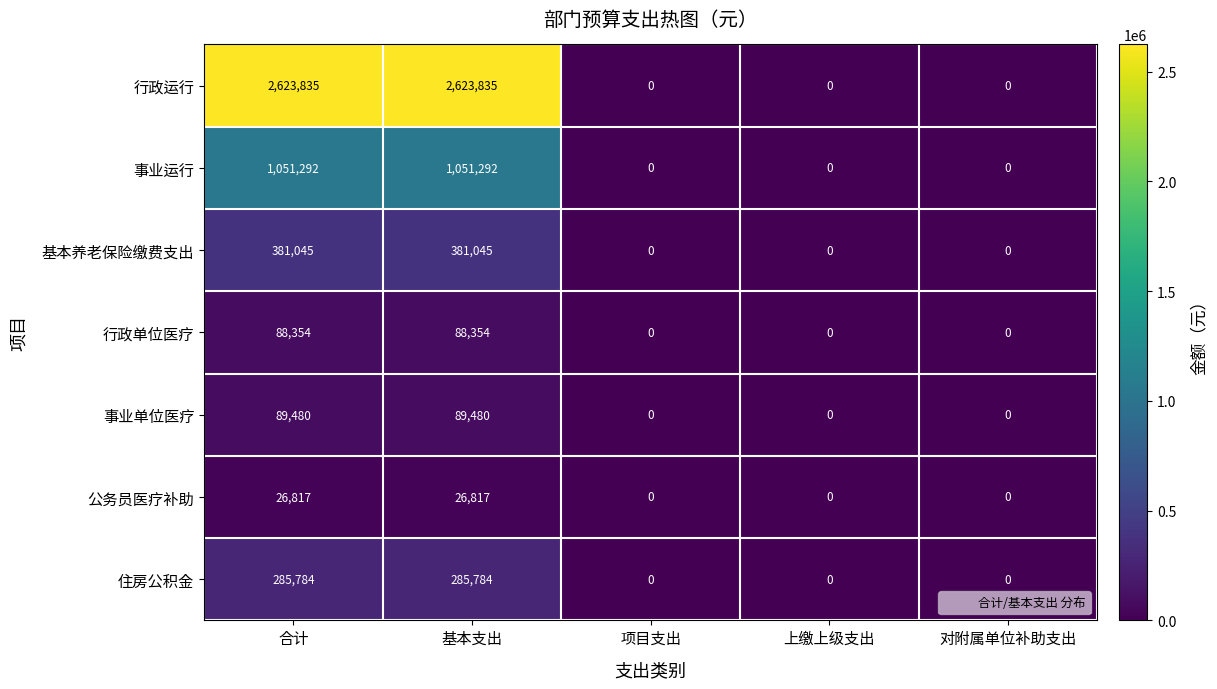

Which series has the largest range (max minus min)?

行政运行